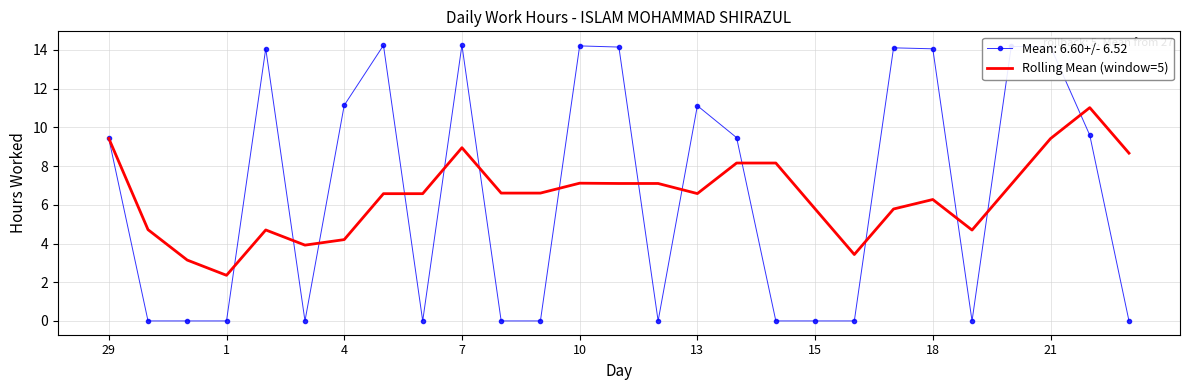

List the series in order of their peak value, lowest first.

Rolling Mean (window=5), Mean: 6.60+/- 6.52